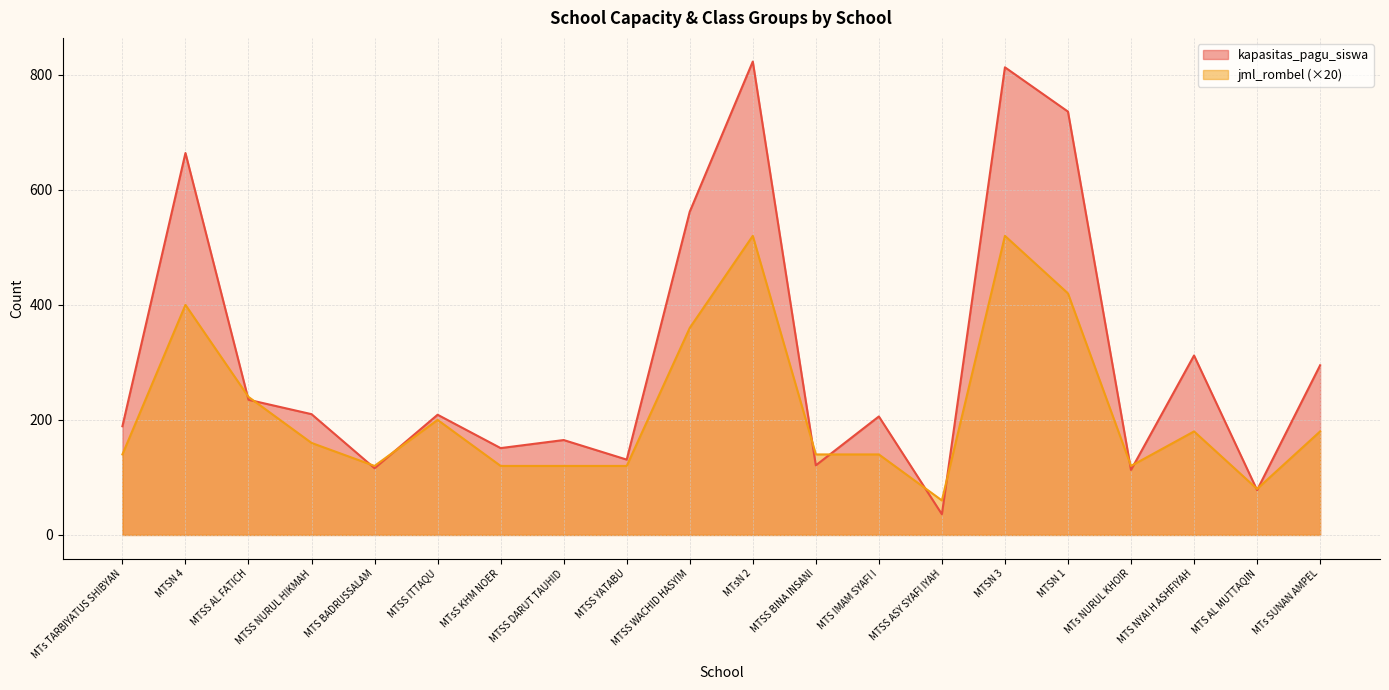

What is the label of the 20th point from the left?

MTs SUNAN AMPEL